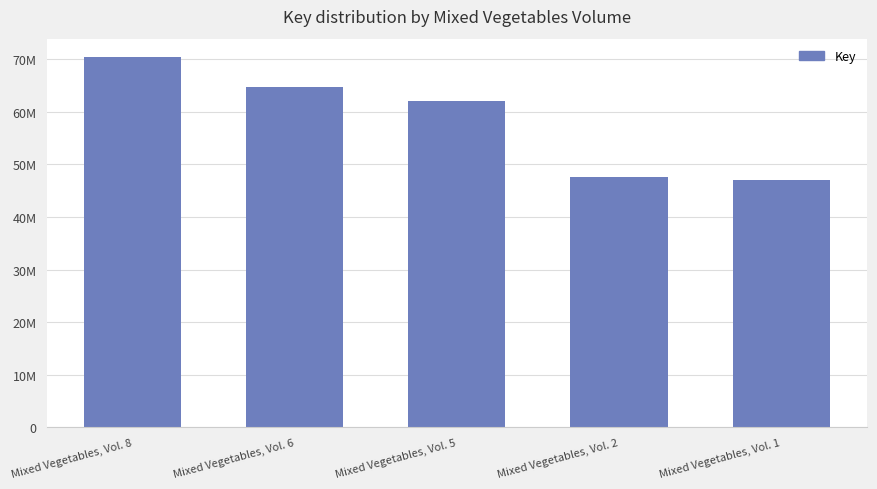

Does the chart contain any negative values?

No